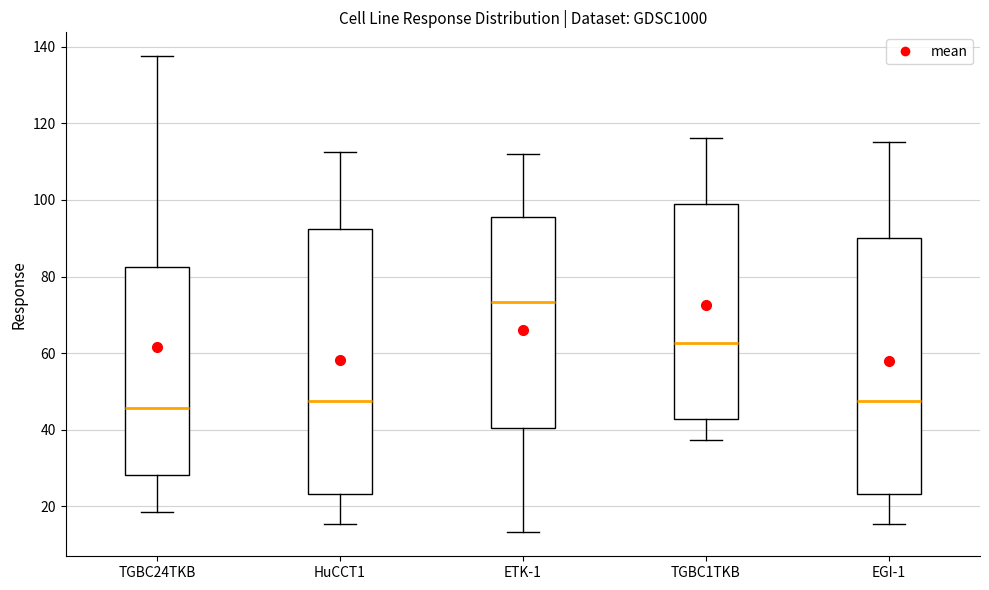

Reading left to right, read every box against the y-axis: the position of its median line, the range the box covers, and the ends of its whiskers. The values are not printed on the chart, so give them approximately, as read against the axis.

TGBC24TKB: median 46, box 28 to 82, whiskers 18 to 138
HuCCT1: median 48, box 24 to 92, whiskers 16 to 112
ETK-1: median 74, box 40 to 96, whiskers 14 to 112
TGBC1TKB: median 62, box 42 to 98, whiskers 38 to 116
EGI-1: median 48, box 24 to 90, whiskers 16 to 116